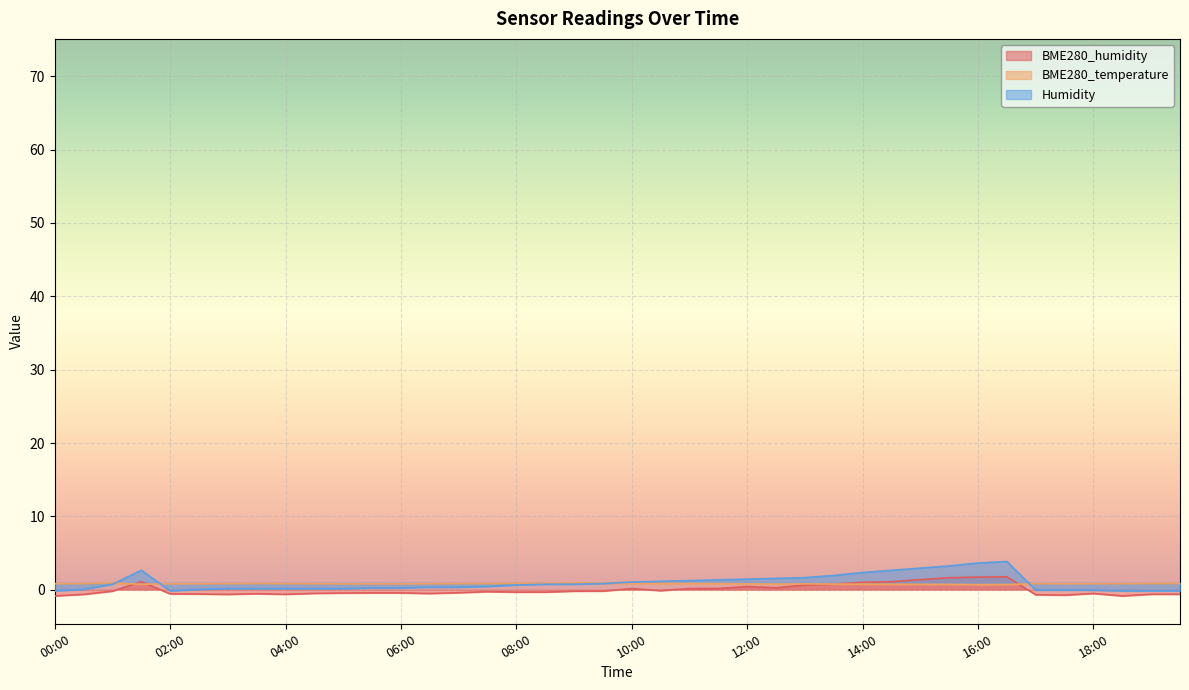

At which label is BME280_humidity closest to 0?

10:30